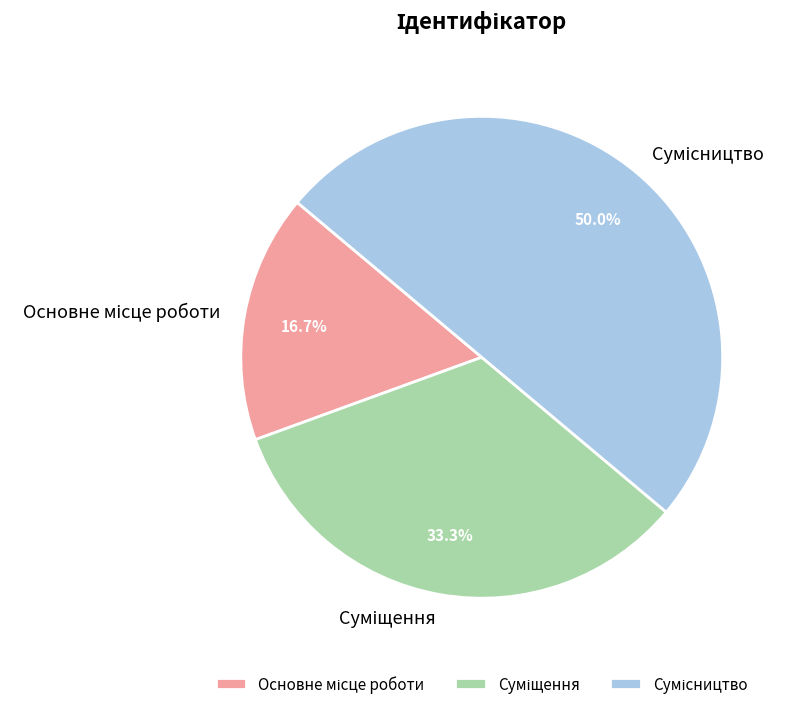

Which category has the biggest portion of the pie?

Сумісництво